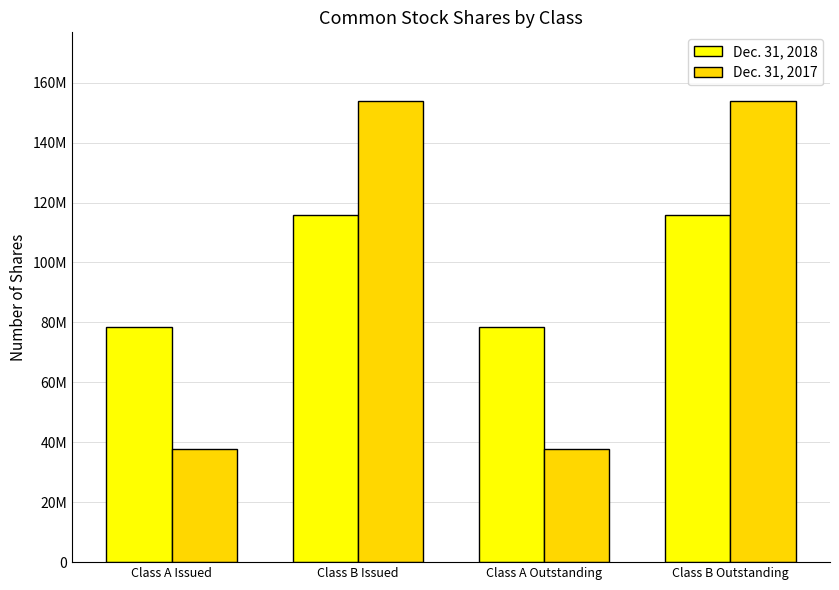

What is the difference between the maximum and second lowest values in the Dec. 31, 2017 series?

116069579